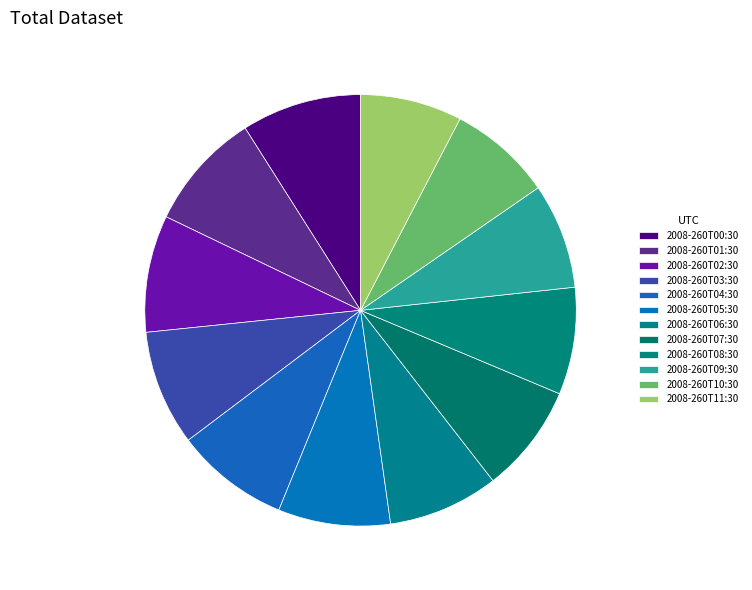

How many slices are in this pie chart?

12